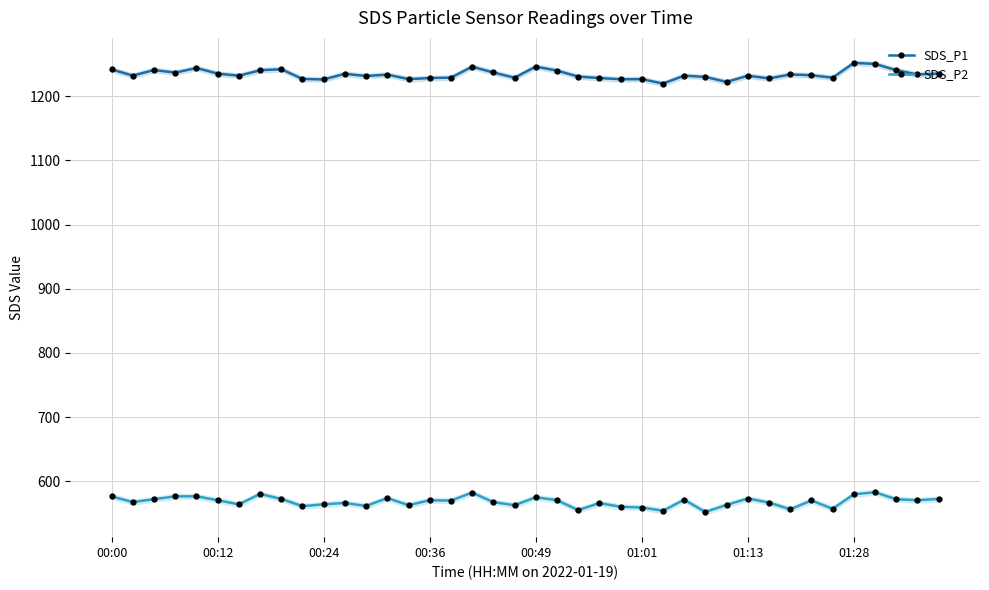

Between 13 and 38, which series saw the biggest shift?

SDS_P2